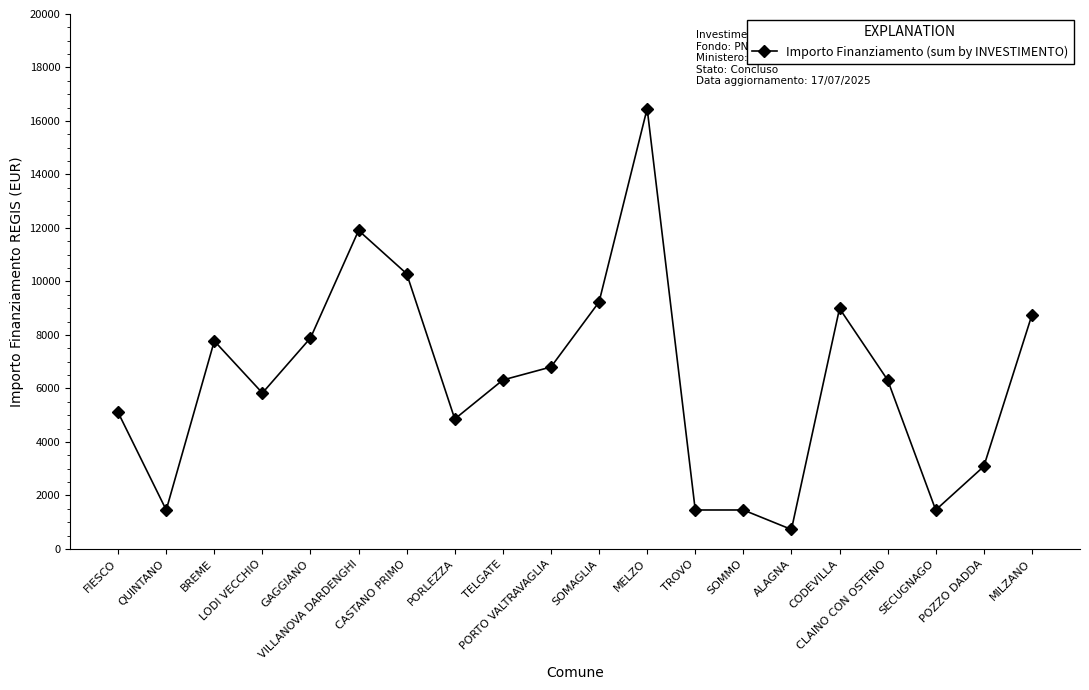

What is the value of the 13th point from the left?

1458